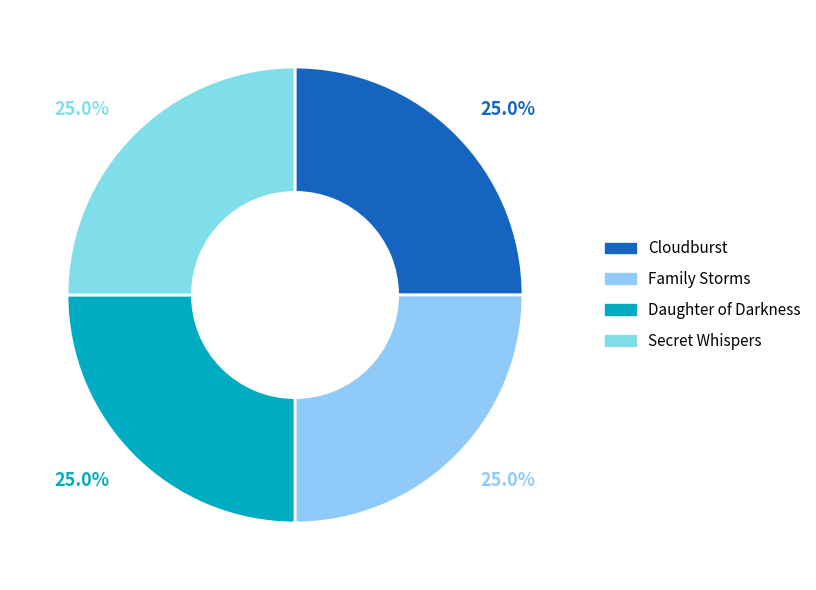

Does Daughter of Darkness represent more than half of the total?

No